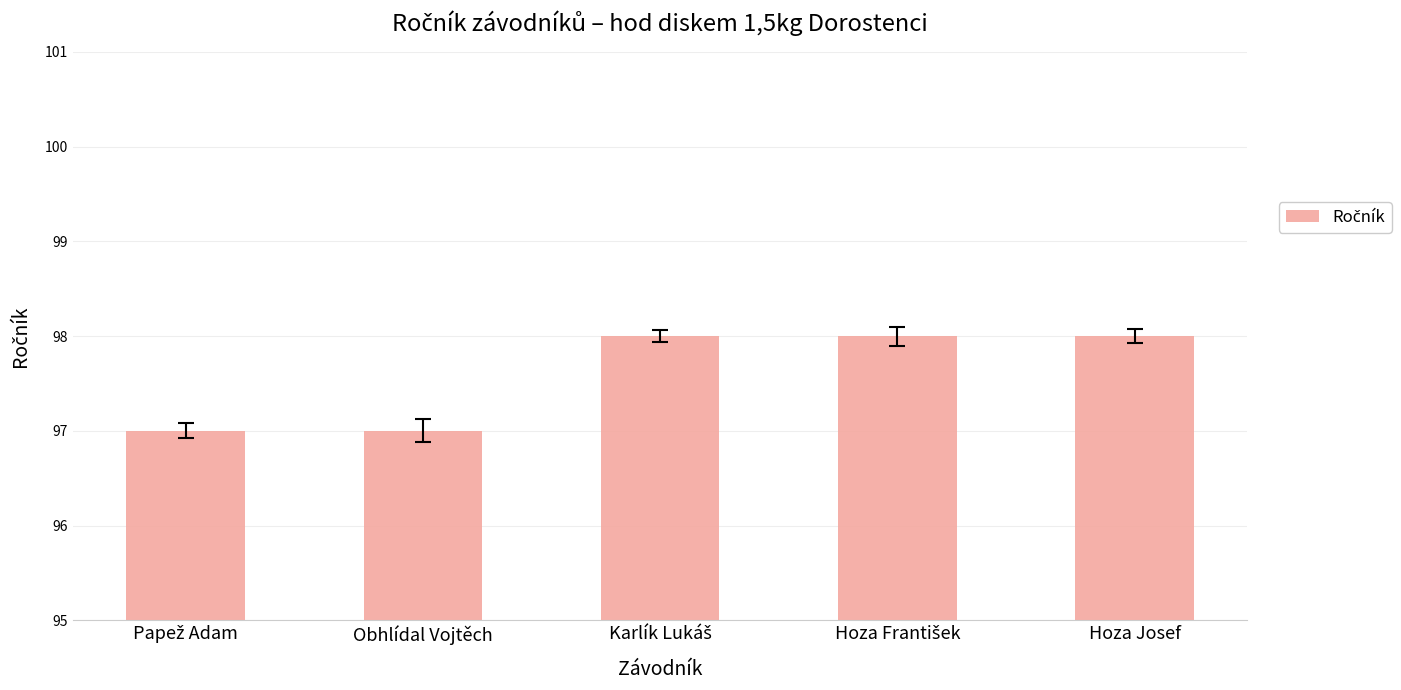

The chart shows a value of 98 at Hoza Josef. True or false?

True